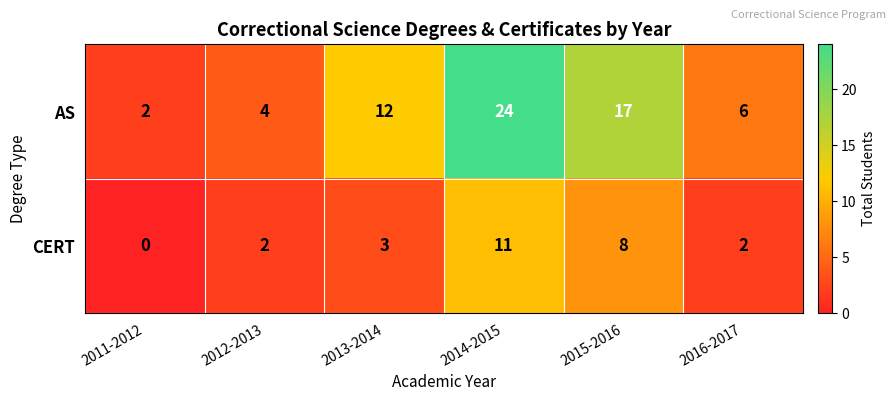

Where is CERT nearest to the value 5?

2013-2014